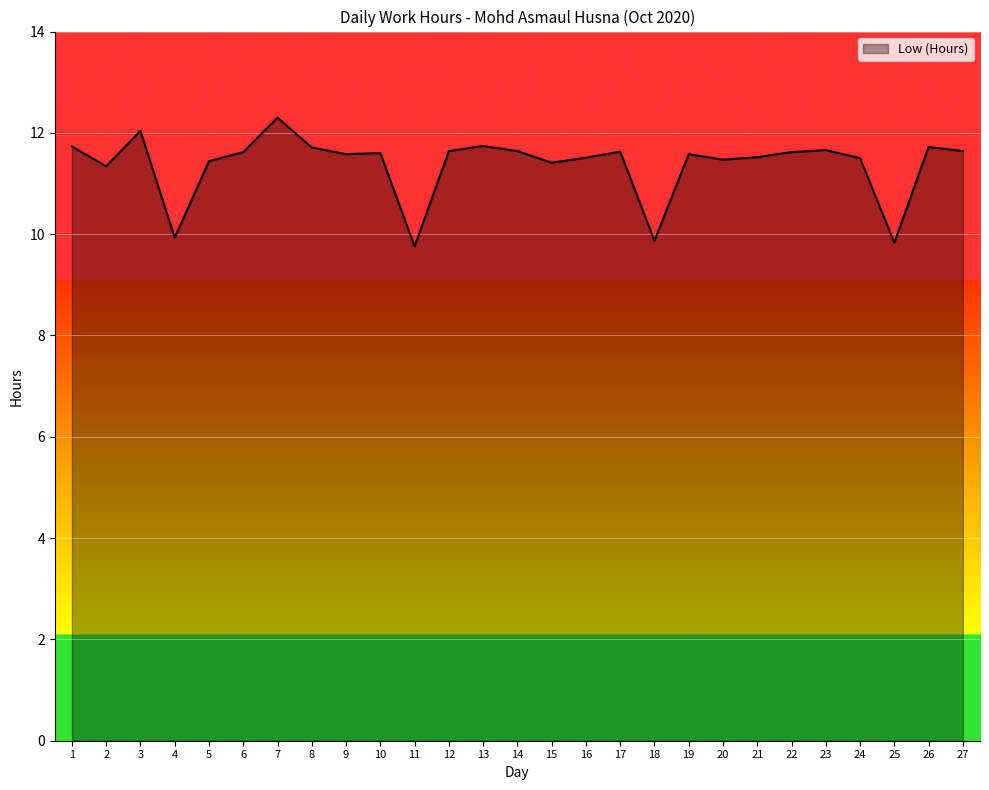

At which category does the data reach its first local peak?

3